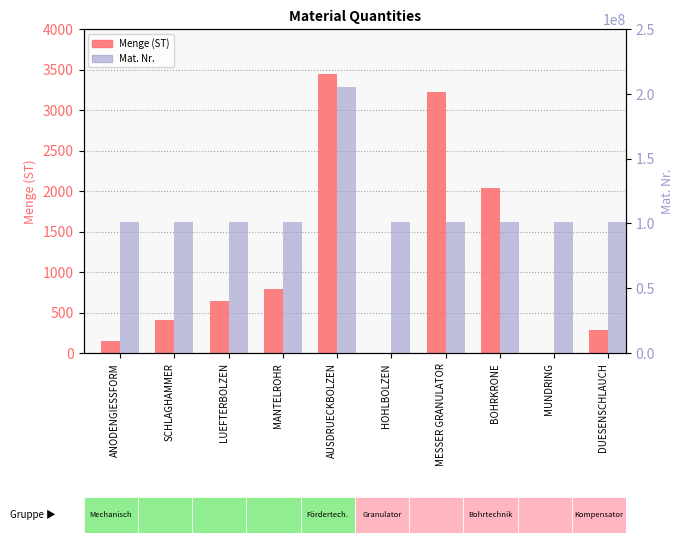

Reading left to right, extract all data points from this chart.

Menge (ST): 153	402	641	796	3450	1	3220	2040	5	282
Mat. Nr.: 101001733	101003613	101009168	101073963	205340094	101014302	101001160	101020008	101010582	101002790